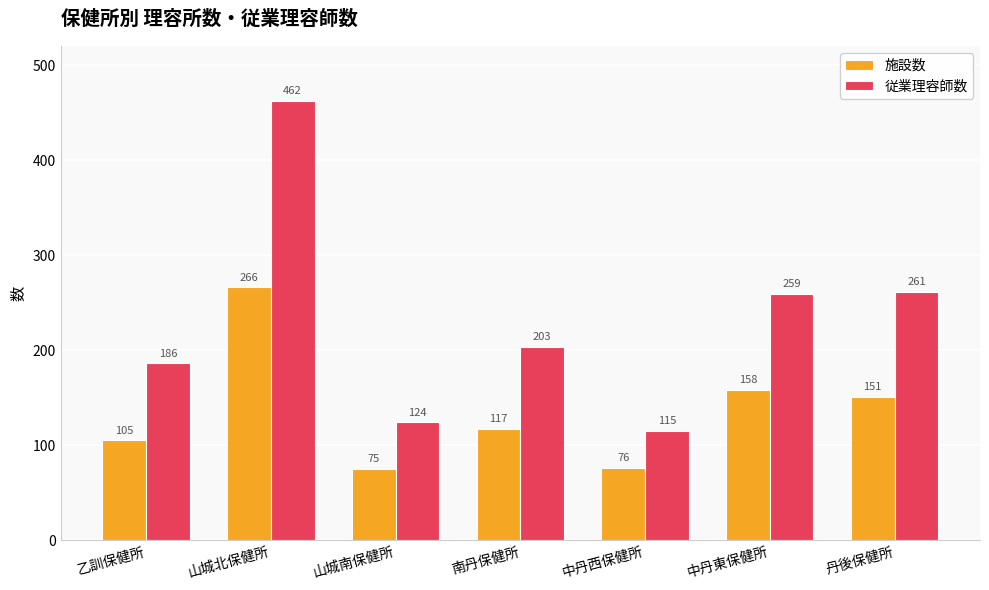

What is the label of the 4th bar from the right?

南丹保健所